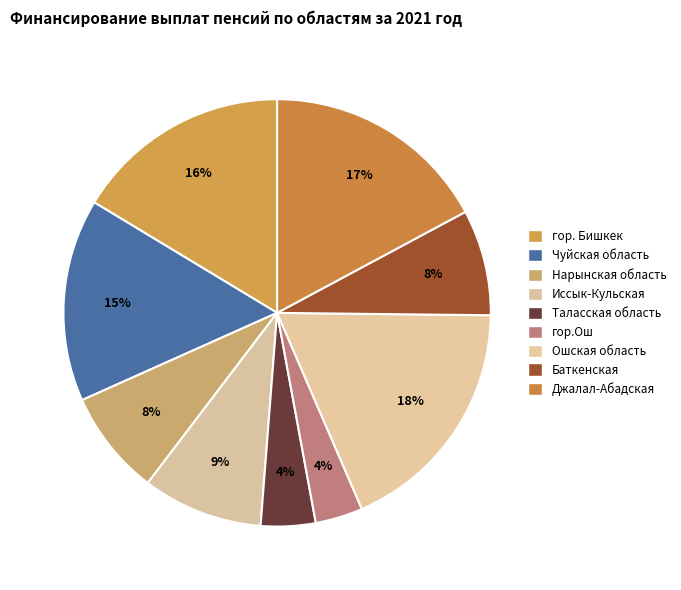

How many slices are in this pie chart?

9